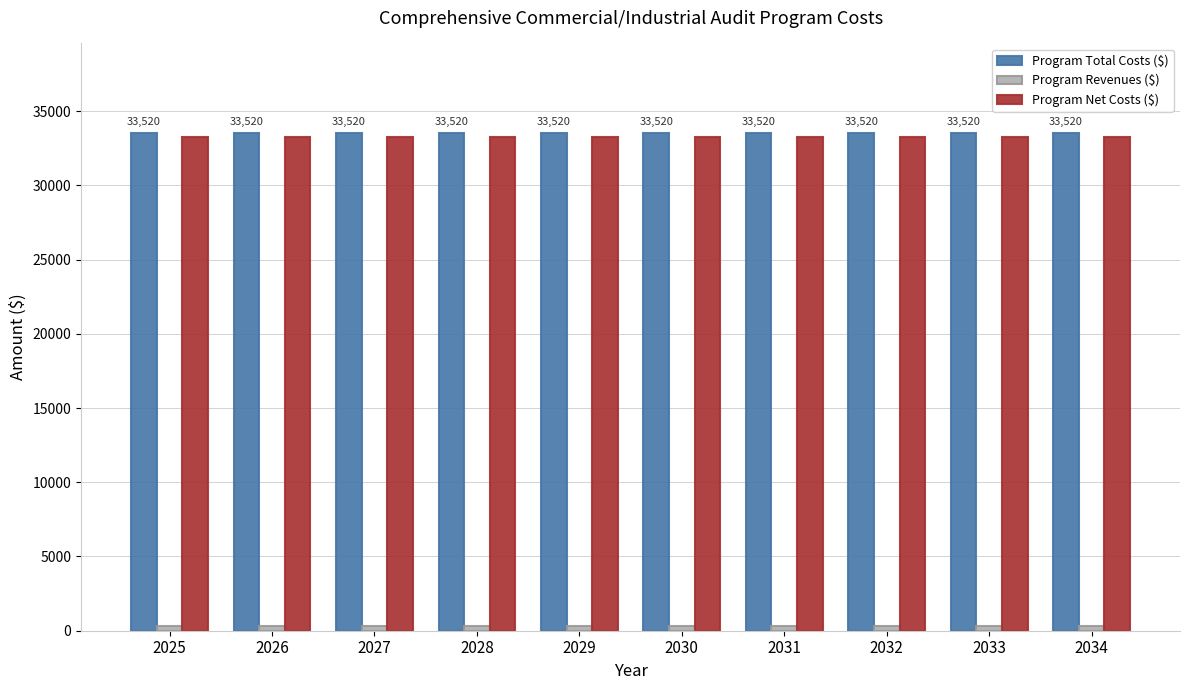

What is the average value of the Program Net Costs ($) series?

33220